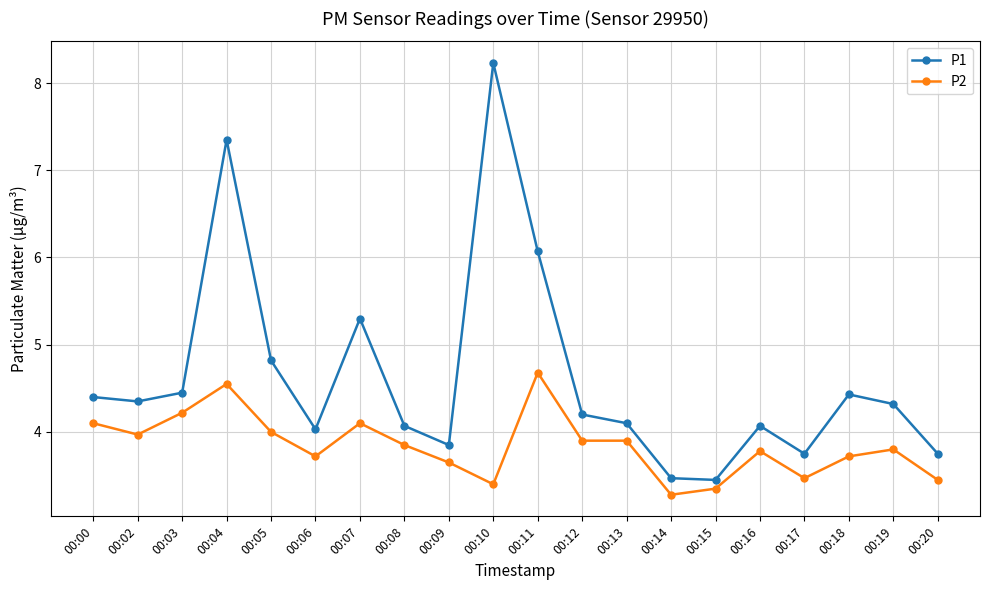

Which series has the widest spread of values?

P1